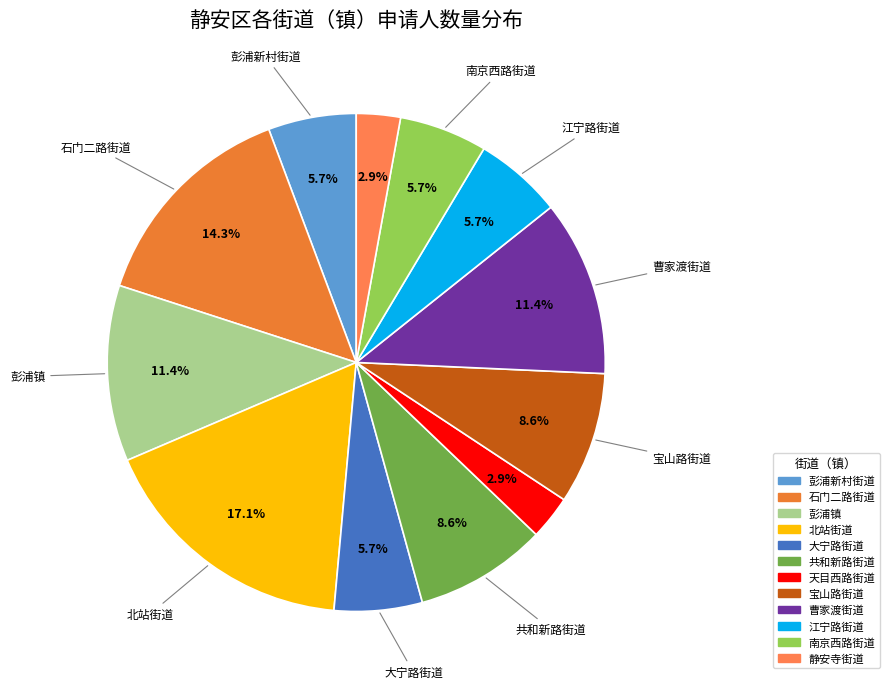

True or false: 彭浦新村街道 accounts for 18% of the total.

False